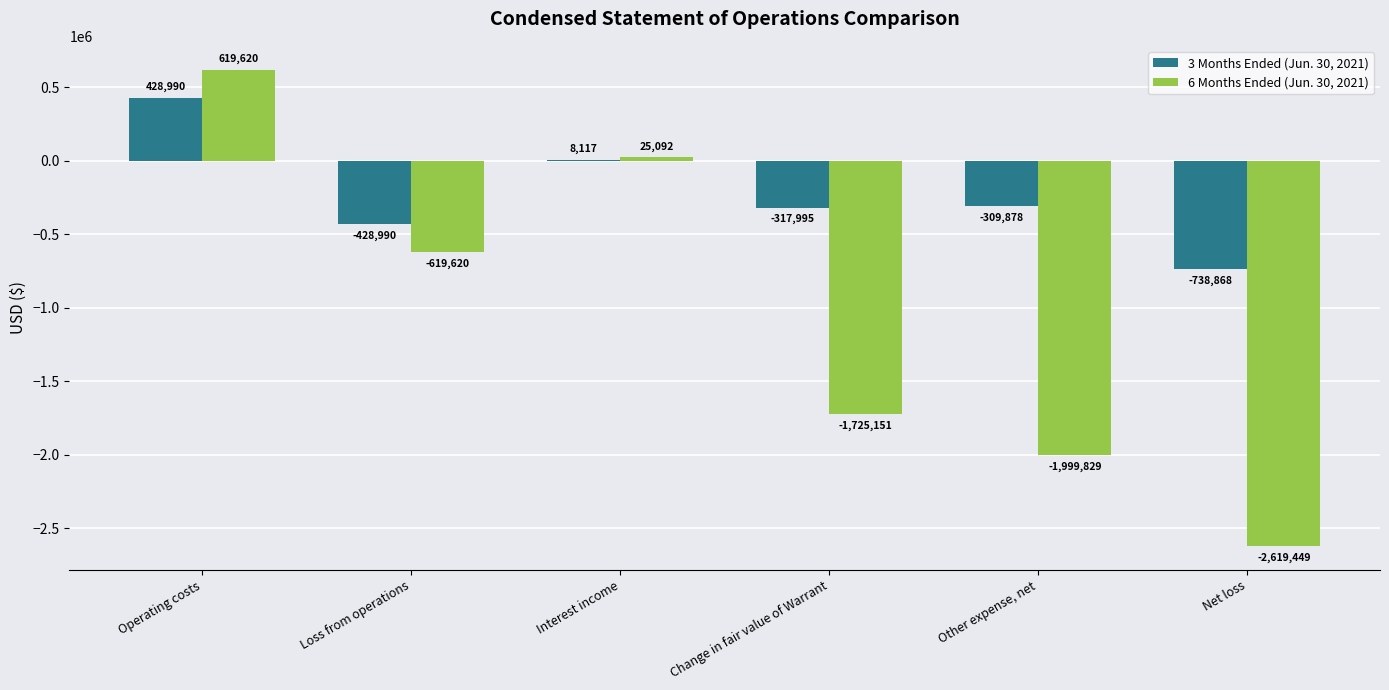

Does the chart contain stacked bars?

No